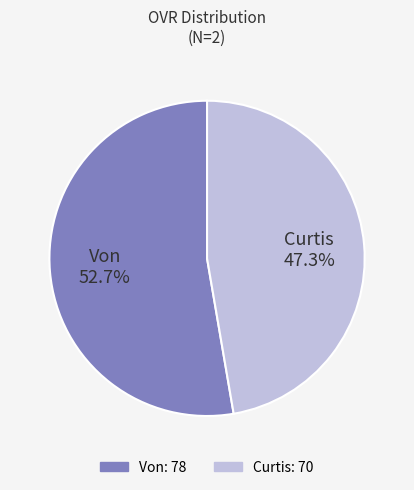

Which category has the smallest portion of the pie?

Curtis